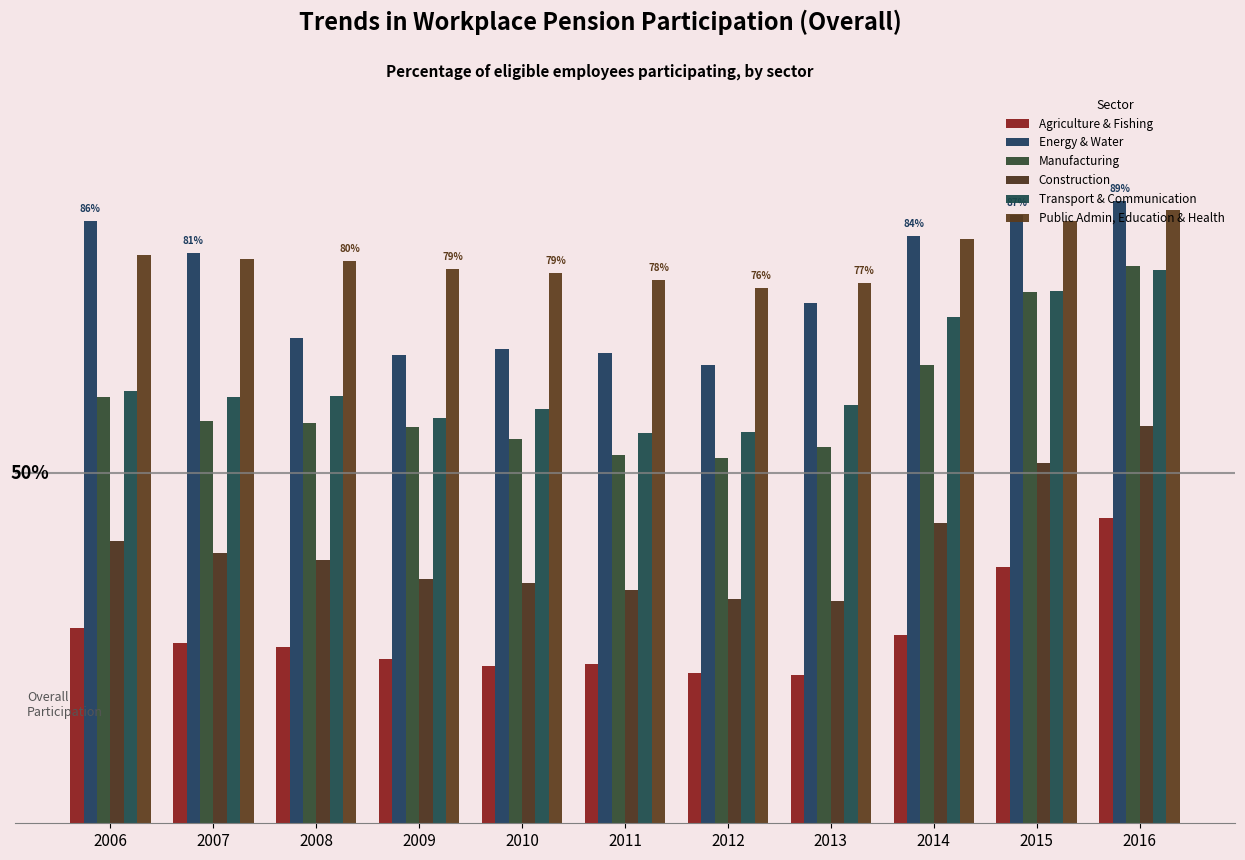

Rank the series by their maximum value, from lowest to highest.

Agriculture & Fishing, Construction, Transport & Communication, Manufacturing, Public Admin, Education & Health, Energy & Water